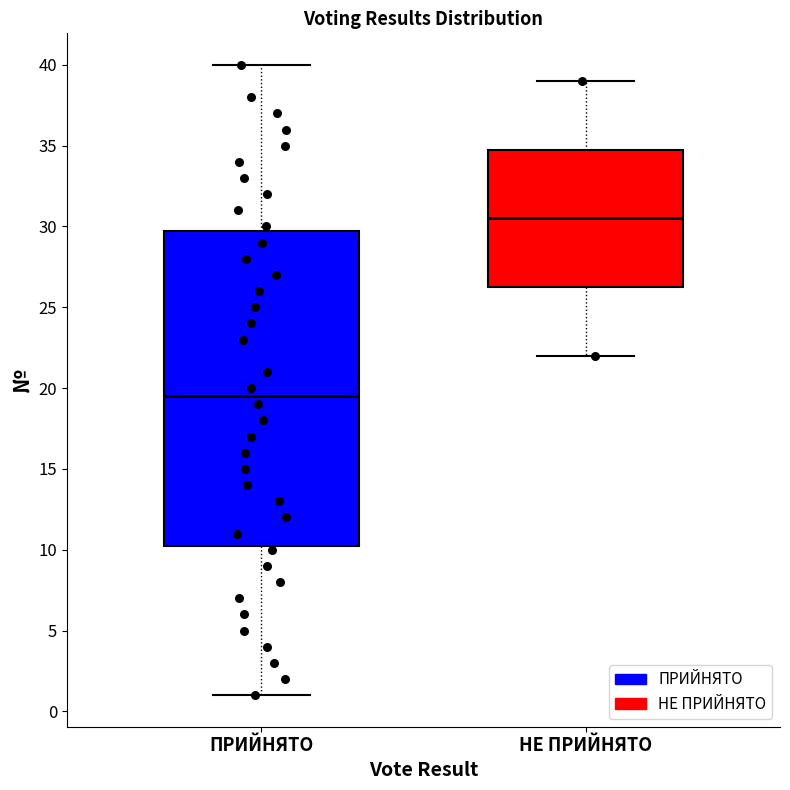

Reading left to right, read every box against the y-axis: the position of its median line, the range the box covers, and the ends of its whiskers. The values are not printed on the chart, so give them approximately, as read against the axis.

ПРИЙНЯТО: median 19.5, box 10.5 to 30.0, whiskers 1.0 to 40.0
НЕ ПРИЙНЯТО: median 30.5, box 26.5 to 35.0, whiskers 22.0 to 39.0